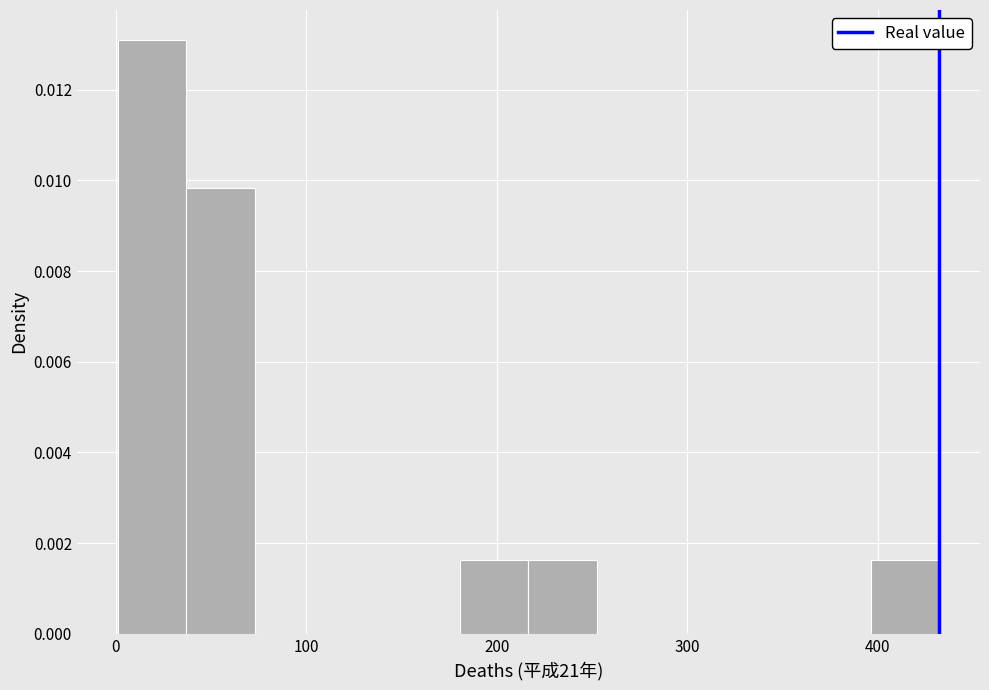

Around what value on the x-axis is the tallest bar? Give the approximate position of its centre, as read against the axis.

20